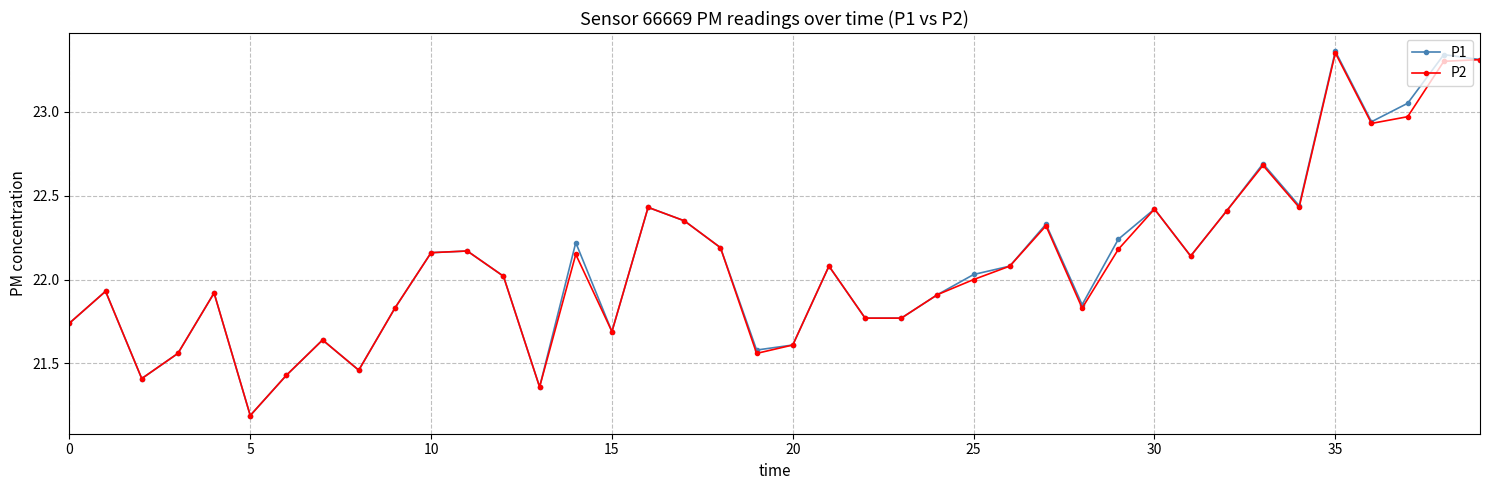

True or false: P2 has more than 2 interior local peaks.

True